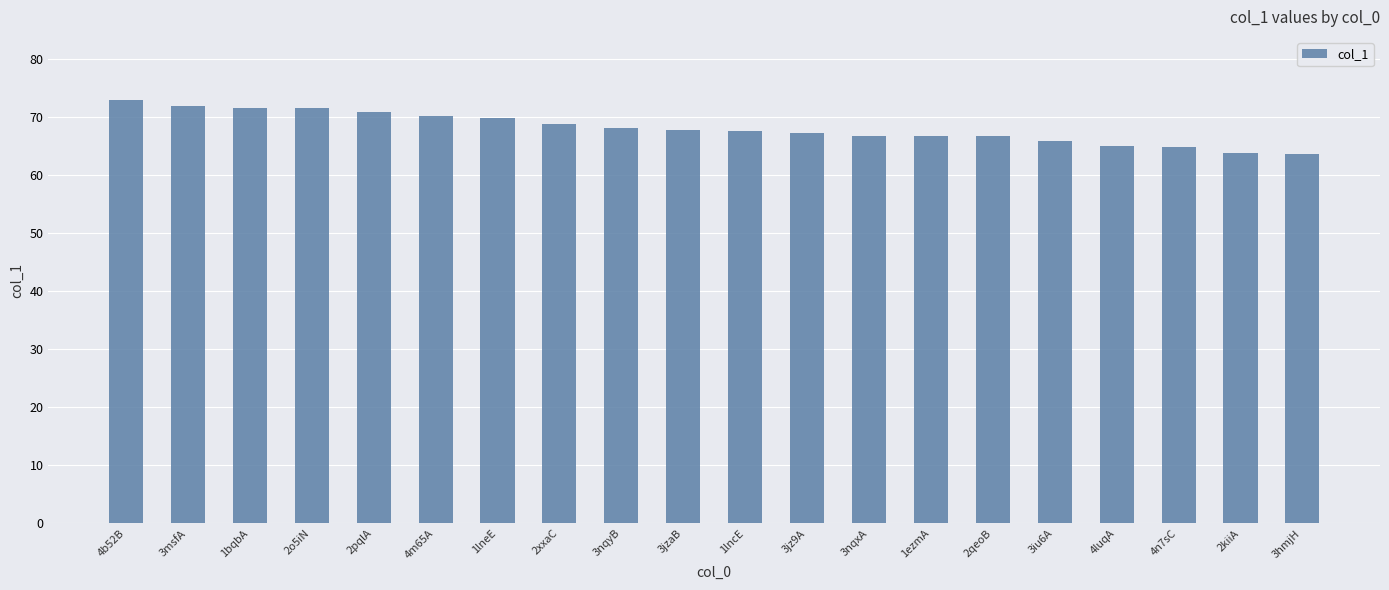

What is the label of the 12th bar from the right?

3nqyB